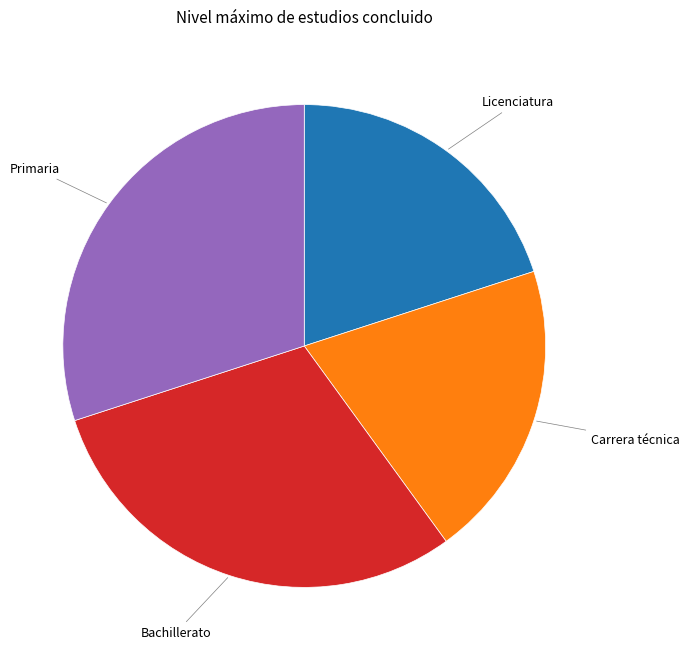

How many segments does this pie chart have?

4